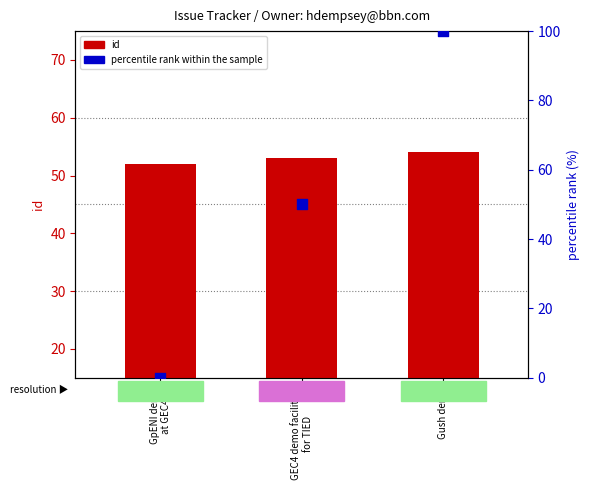

At which category is the sum across all series the highest?

Gush demo